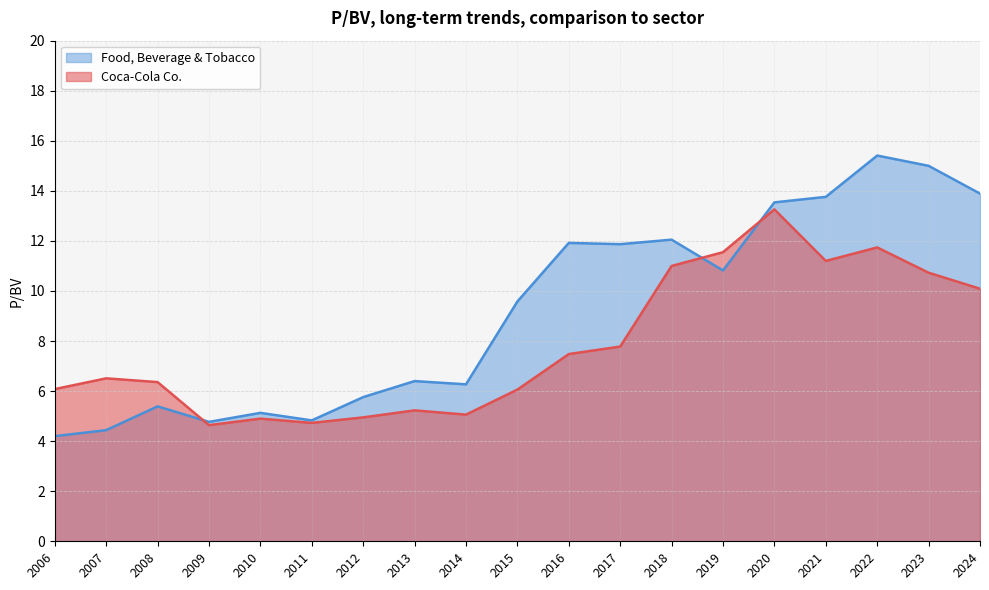

How many lines are shown in the chart?

2